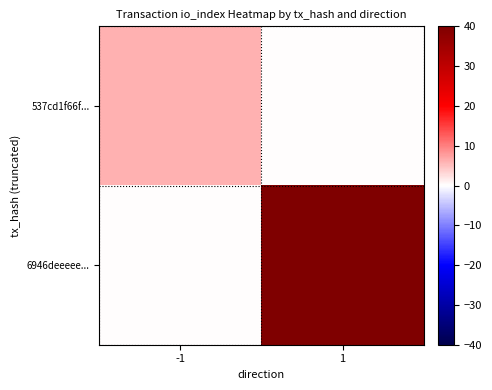

At -1, list the series in order from smallest to largest.

6946deeeee..., 537cd1f66f...